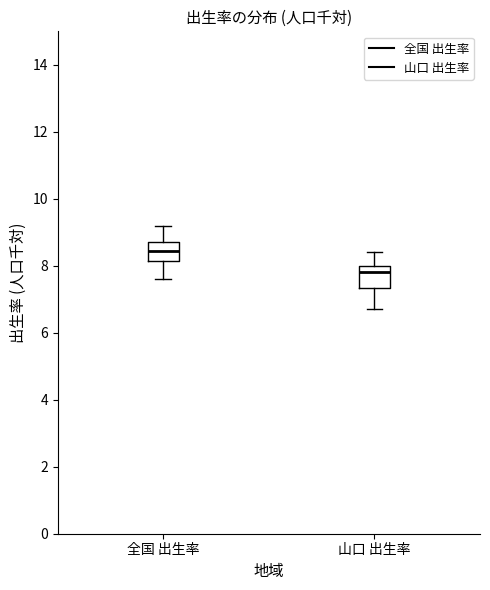

Reading left to right, transcribe this box plot: for each box, give where its median line is, the range the box spans, and where its two whiskers end, as read against the y-axis. The values are not printed on the chart, so give them approximately, as read against the axis.

全国 出生率: median 8.4, box 8.2 to 8.8, whiskers 7.6 to 9.2
山口 出生率: median 7.8, box 7.4 to 8.0, whiskers 6.8 to 8.4